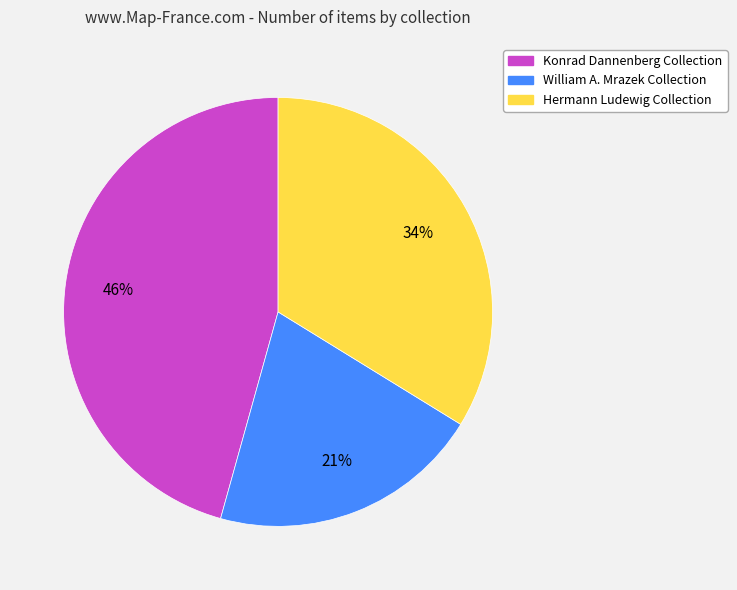

Rank the categories by value from highest to lowest.

Konrad Dannenberg Collection, Hermann Ludewig Collection, William A. Mrazek Collection